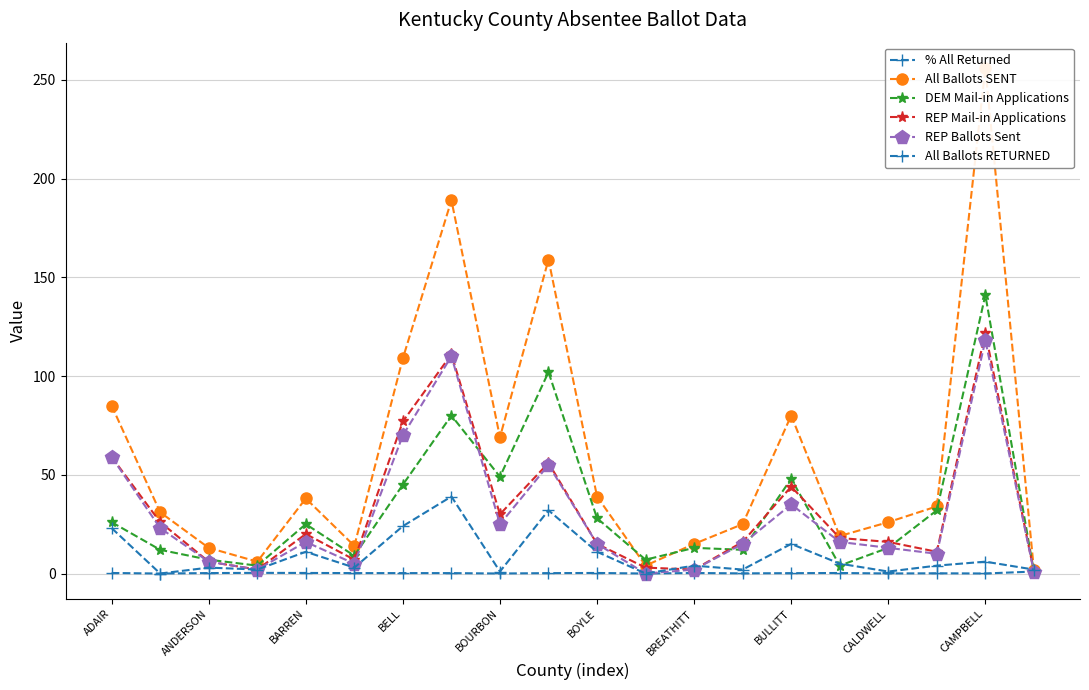

How many lines are shown in the chart?

6